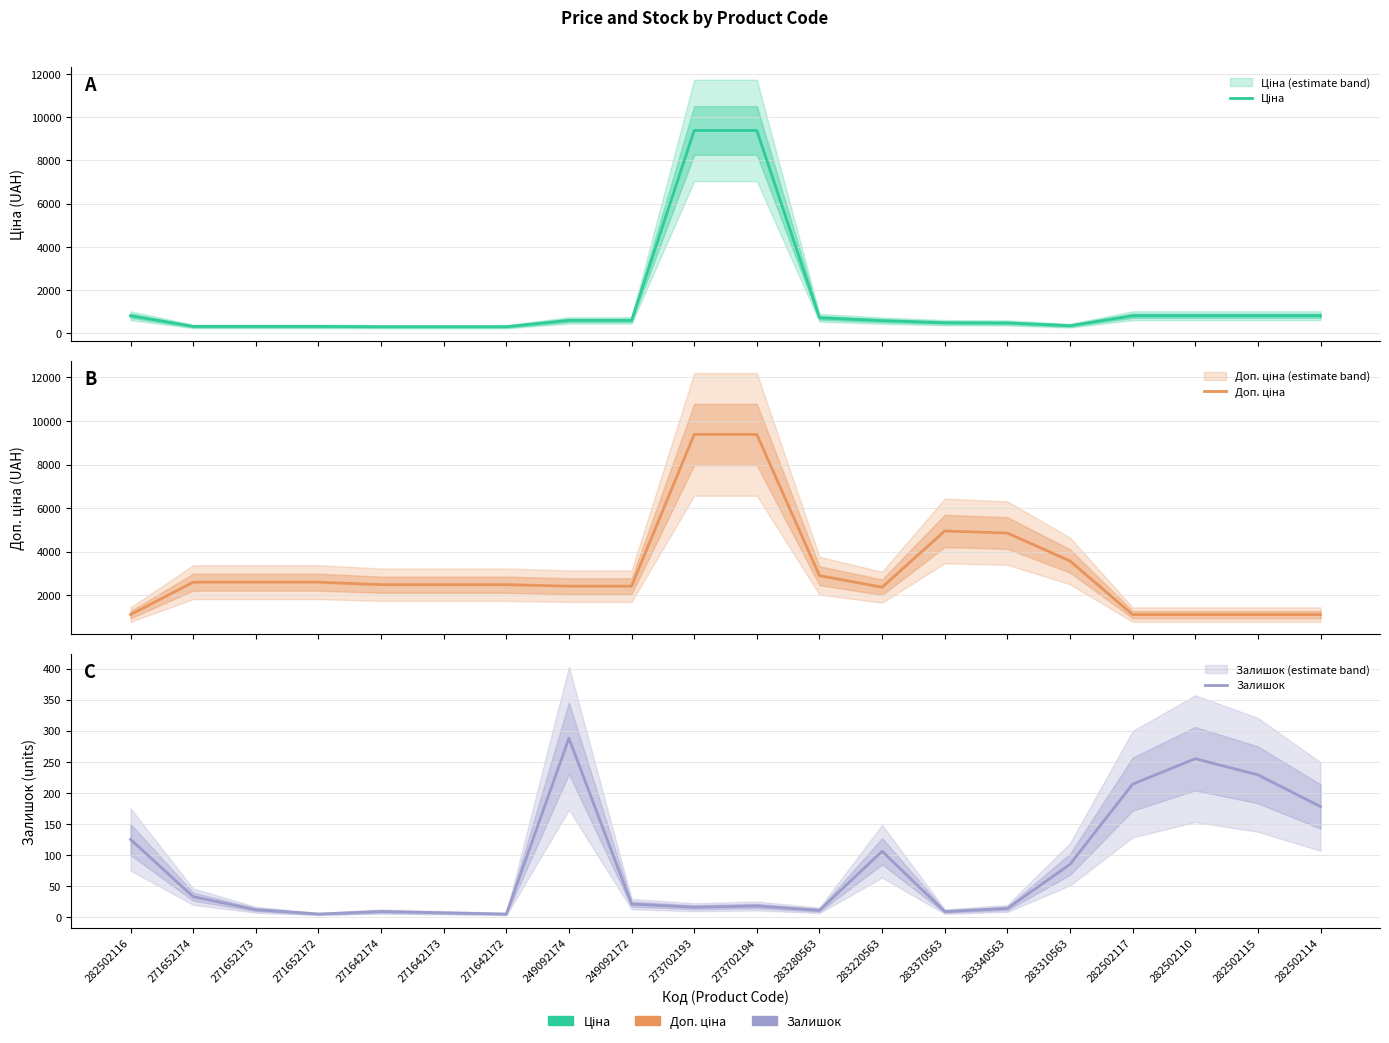

Reading left to right, extract all data points from this chart.

Ціна: 818.5	324.8	324.8	324.8	310.3	310.3	310.3	603.7	603.7	9384.0	9384.0	724.5	591.6	495.0	485.4	357.4	818.5	818.5	818.5	818.5
Доп. ціна: 1109.2	2598.3	2598.3	2598.3	2482.4	2482.4	2482.4	2414.8	2414.8	9384.0	9384.0	2897.8	2366.5	4950.4	4853.8	3573.9	1109.2	1109.2	1109.2	1109.2
Залишок: 125.0	33.0	12.0	5.0	9.0	7.0	5.0	288.0	21.0	16.0	18.0	11.0	106.0	9.0	14.0	85.0	214.0	255.0	229.0	178.0